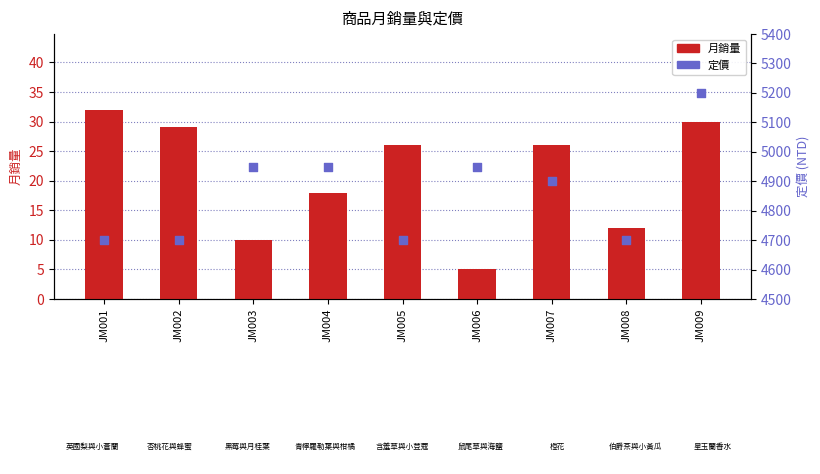

What is the total value across all series at JM009?

5230